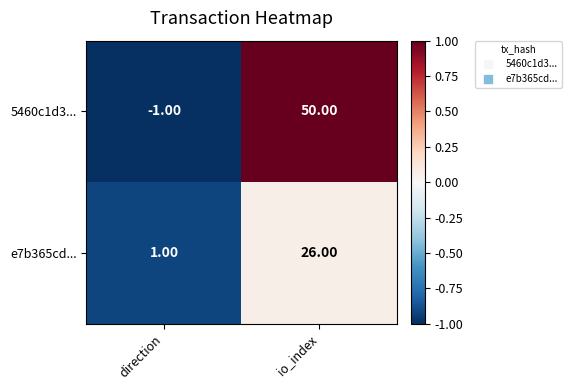

Where is e7b365cd... nearest to the value 13?

direction